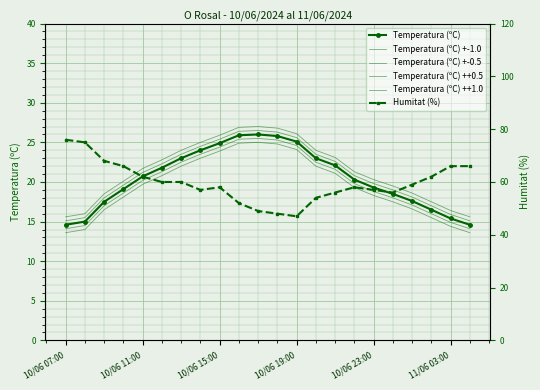

Is the value of Temperatura (ºC) +-1.0 at 6 greater than the value of Humitat (%) at 10/06 15:00?

No